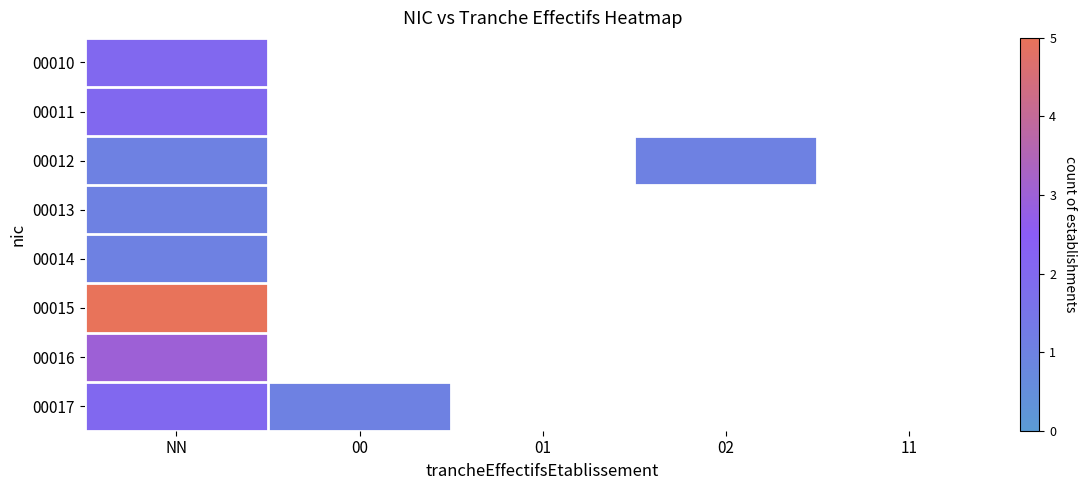

What value does the 00012 series have at NN?

1.0